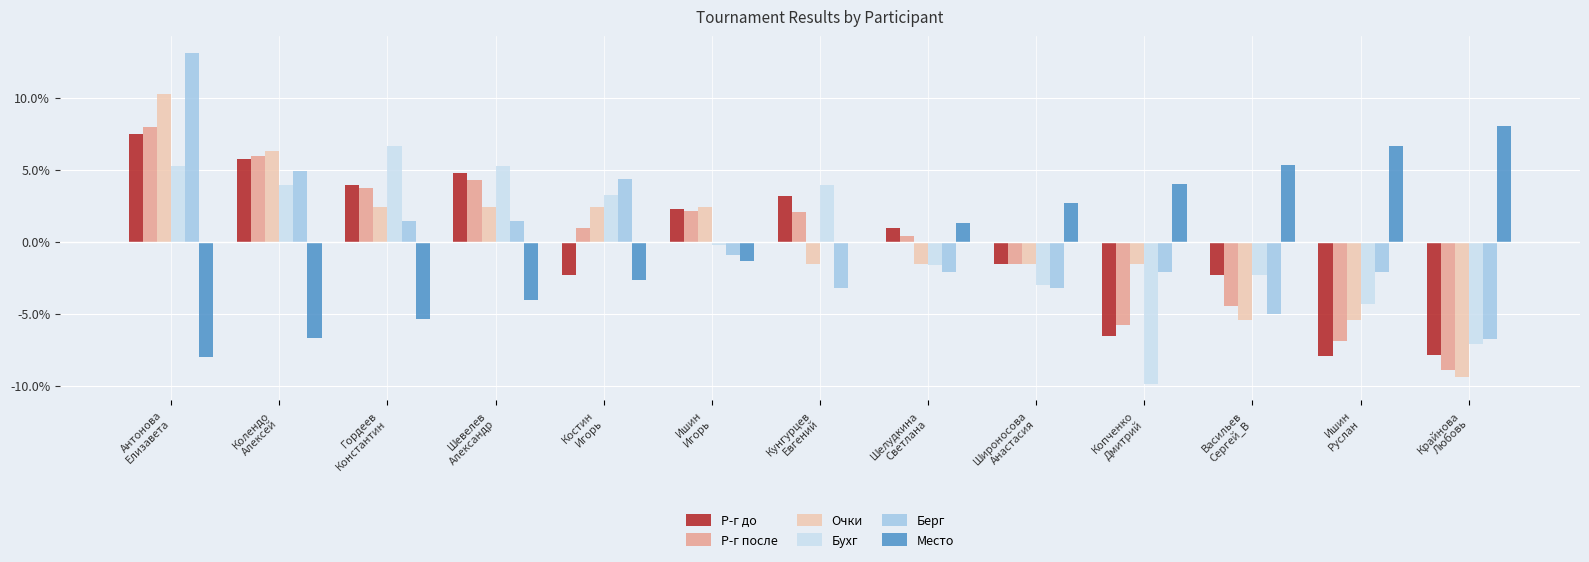

What are all the series names shown in the legend?

Р-г до, Р-г после, Очки, Бухг, Берг, Место